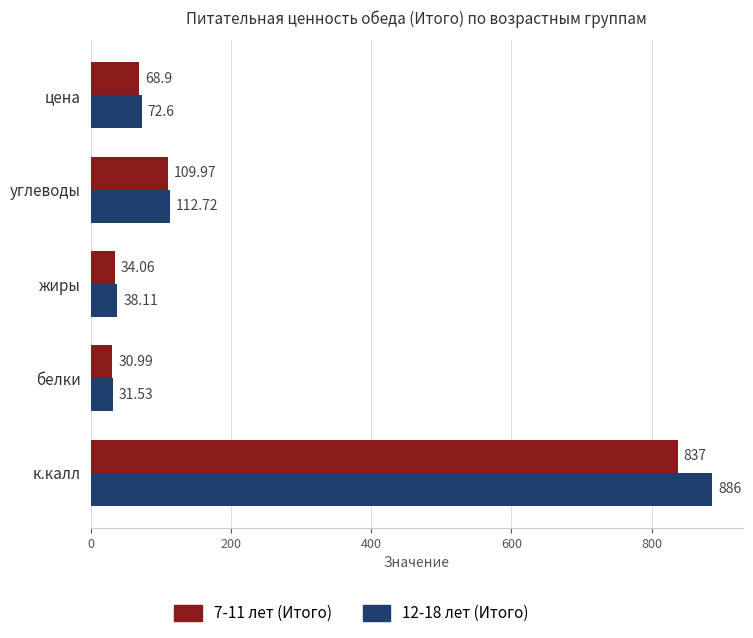

Rank the series by their average value, from highest to lowest.

12-18 лет (Итого), 7-11 лет (Итого)